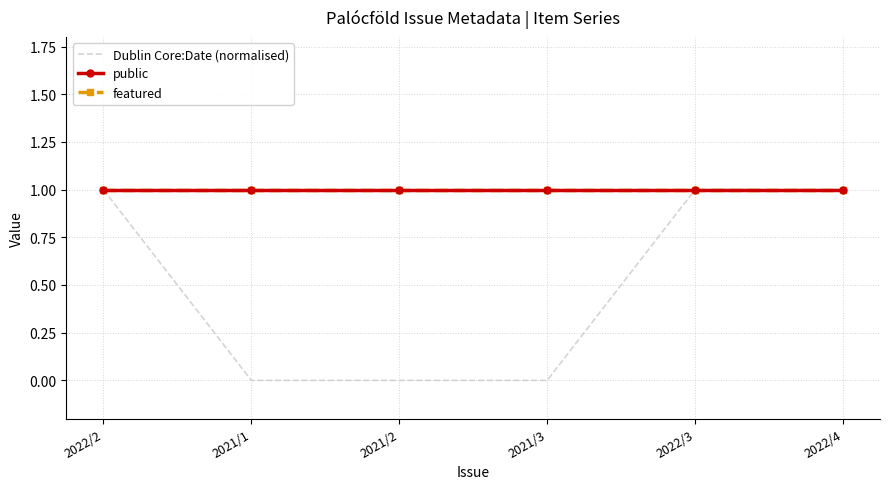

The value of featured at 2021/2 is 1. True or false?

True